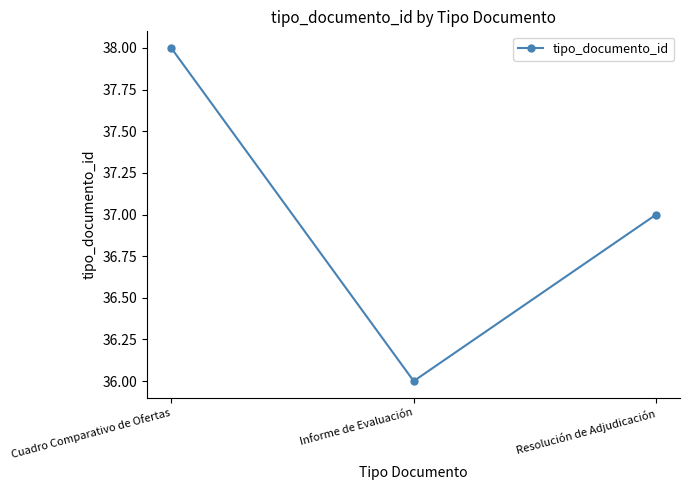

Rank the categories by value from lowest to highest.

Informe de Evaluación, Resolución de Adjudicación, Cuadro Comparativo de Ofertas